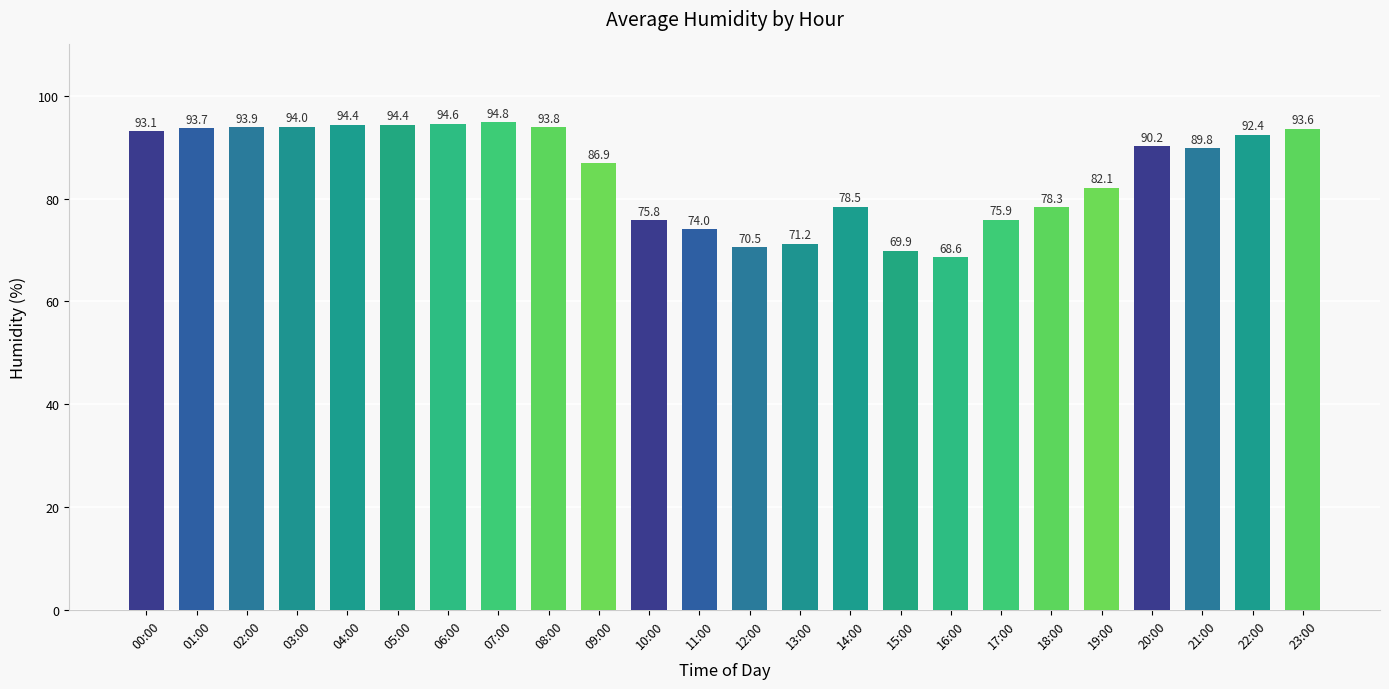

Count the number of values greater than 90.

12